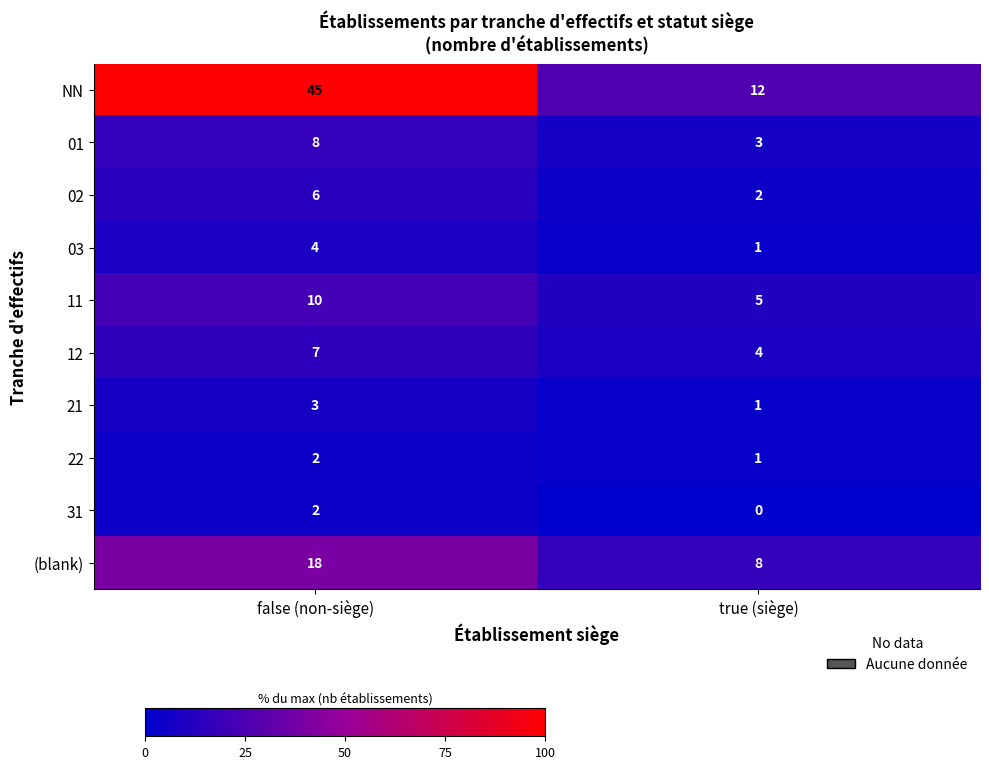

Where is 22 nearest to the value 1?

true (siège)